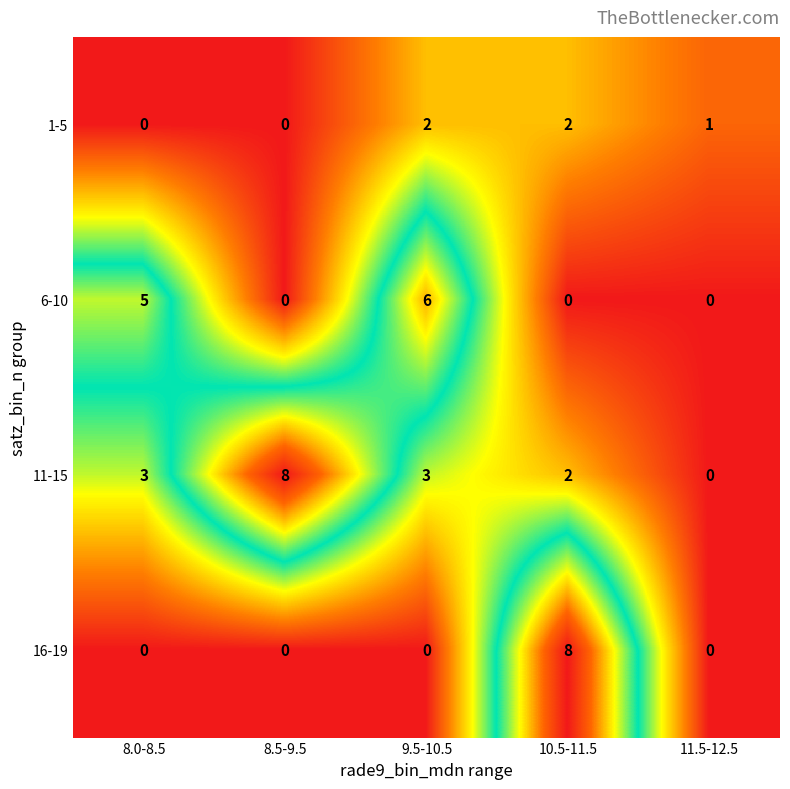

What is the spread (max minus min) of values at 10.5-11.5?

8